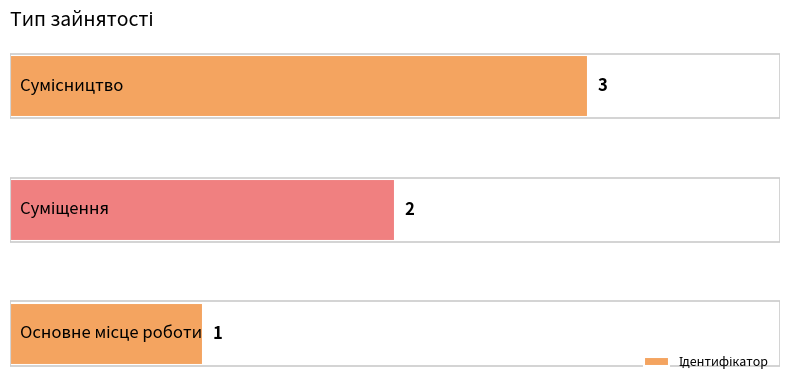

How many values are between 1 and 3?

3